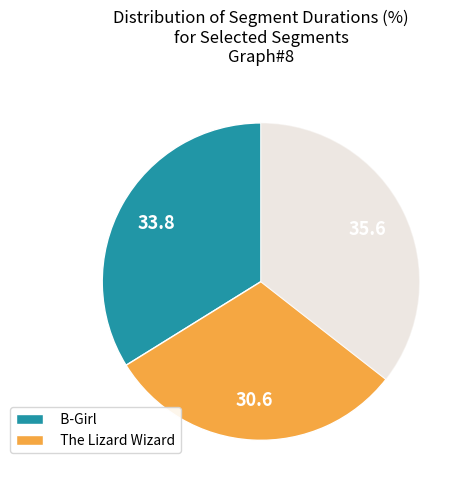

Does any single category account for the majority?

No